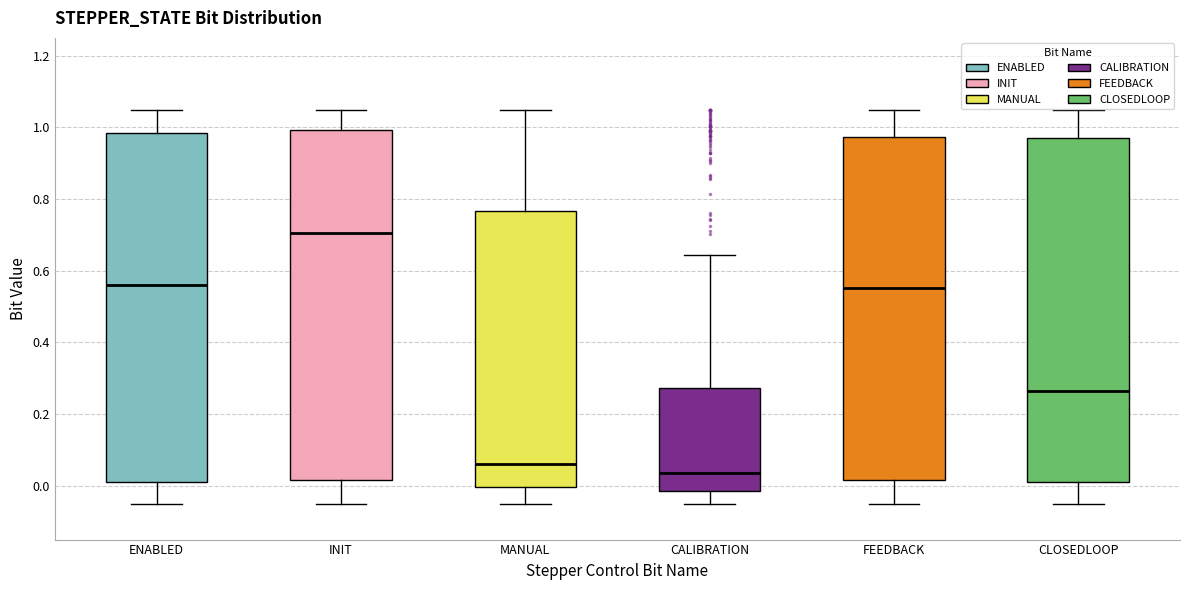

Where does the upper whisker of the box for CALIBRATION end on the y-axis? The values are not printed on the chart, so give them approximately, as read against the axis.

0.64